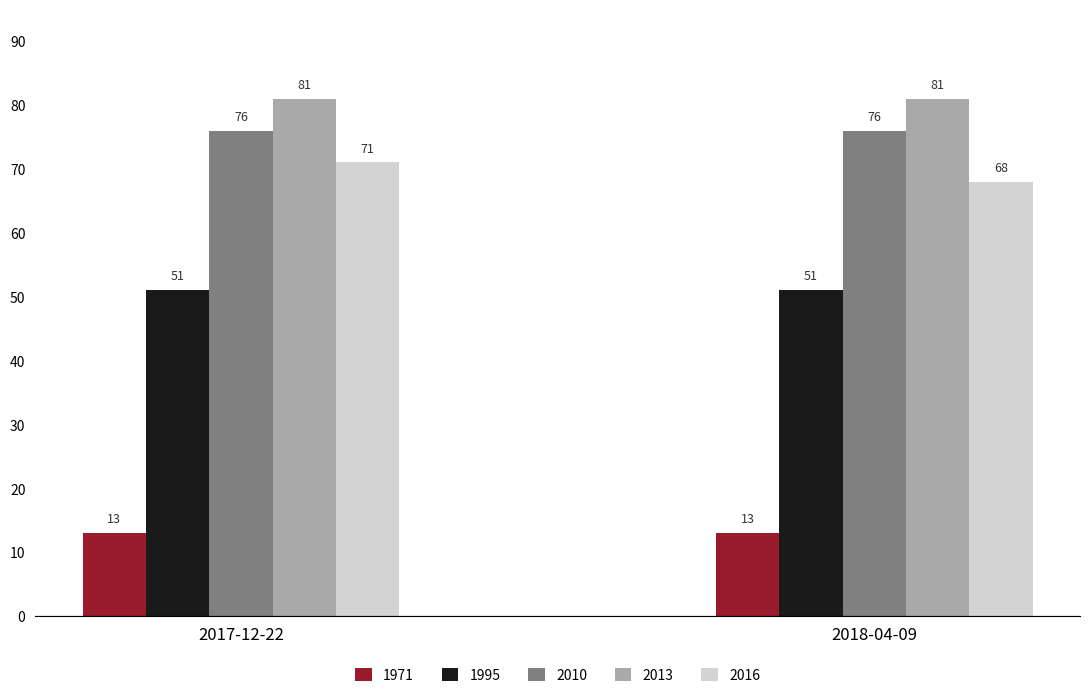

What is the total value across all series at 2017-12-22?

292